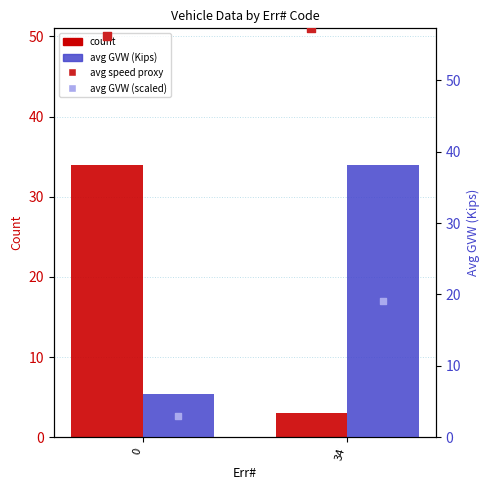

Which series reaches the minimum Y coordinate?

count